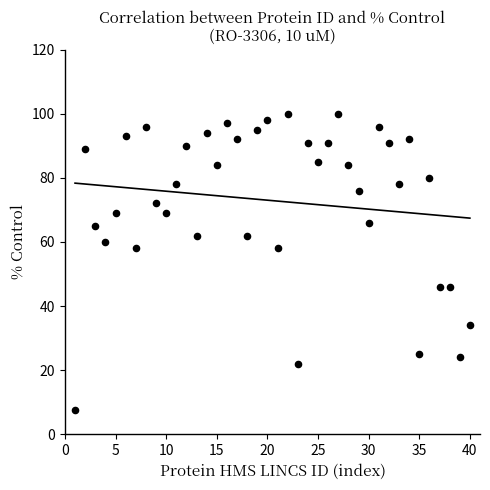

What is the range of Y values (max minus min)?

92.4